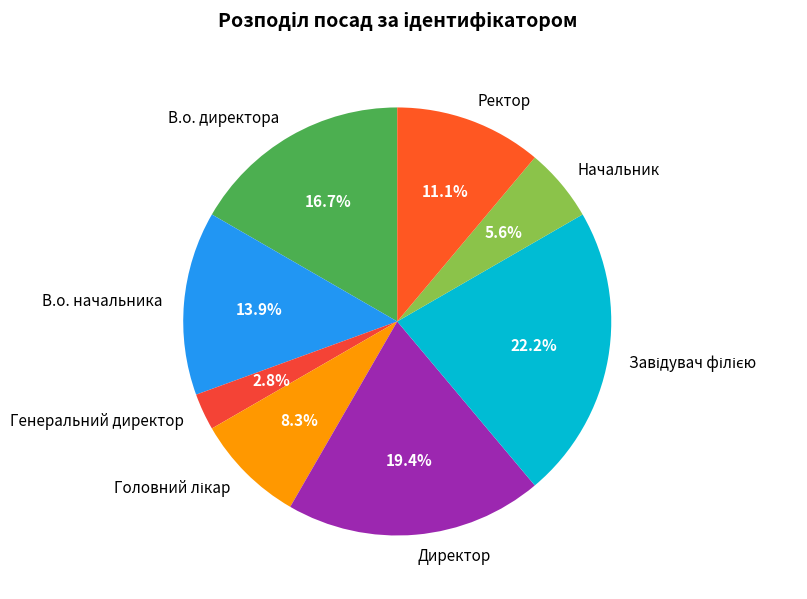

Approximately how many times larger is the value at Ректор compared to Генеральний директор?

4.0